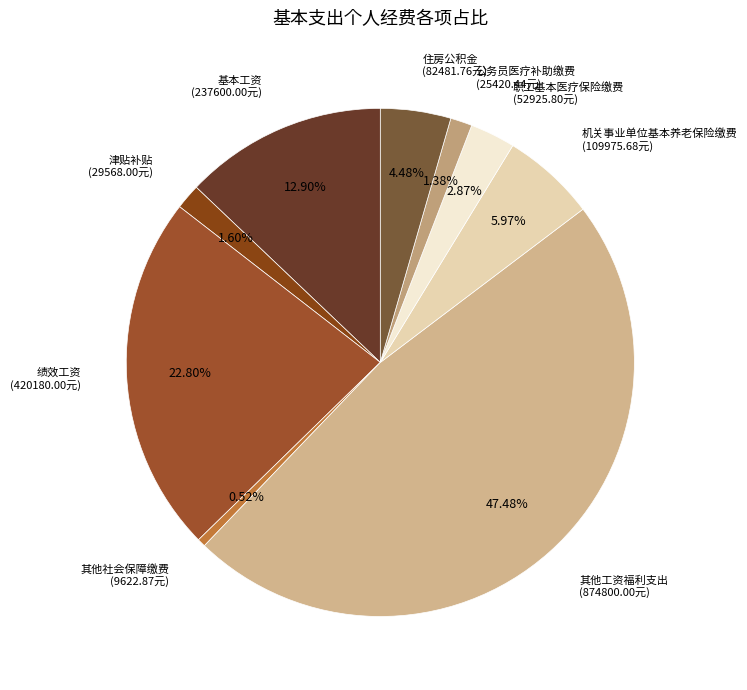

Which has a higher value, 其他工资福利支出 or 基本工资?

其他工资福利支出